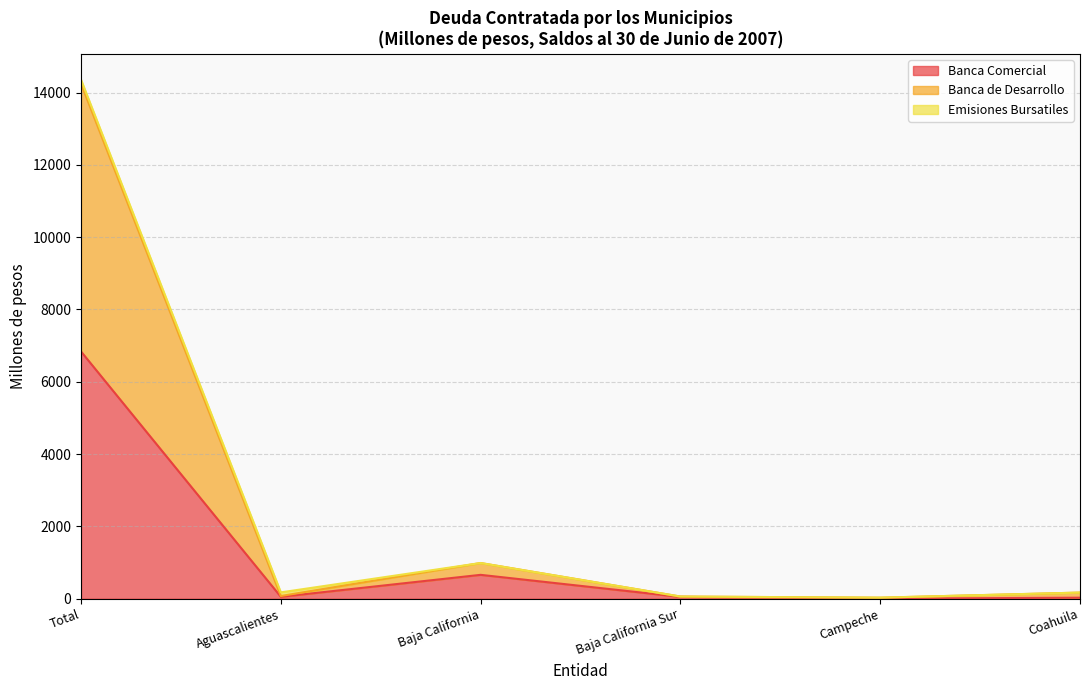

At which category is the sum across all series the highest?

Total